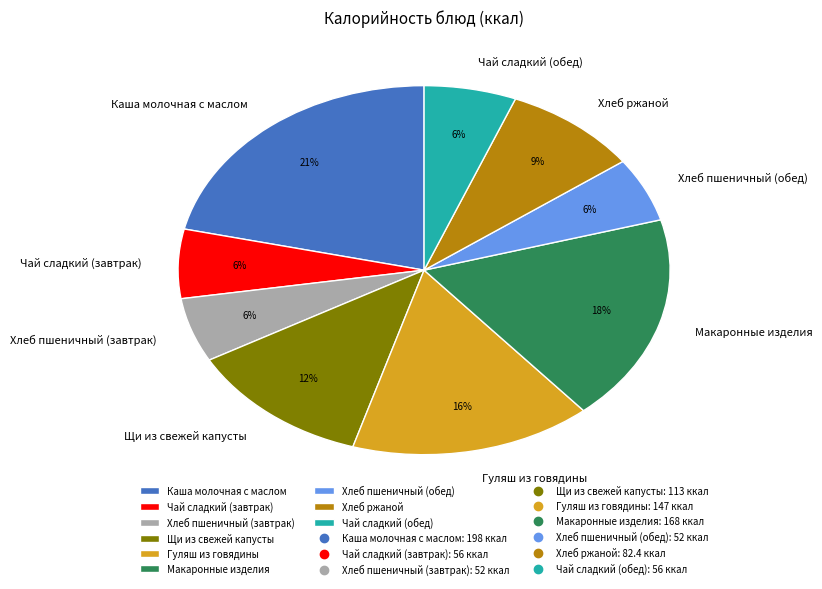

The Хлеб ржаной slice represents 17% of the pie. True or false?

False